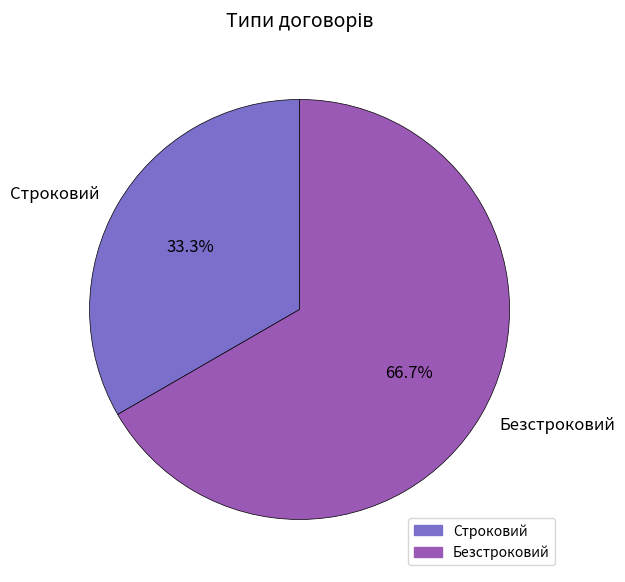

To the nearest percent, what is the difference between the largest and smallest slice percentages?

33%